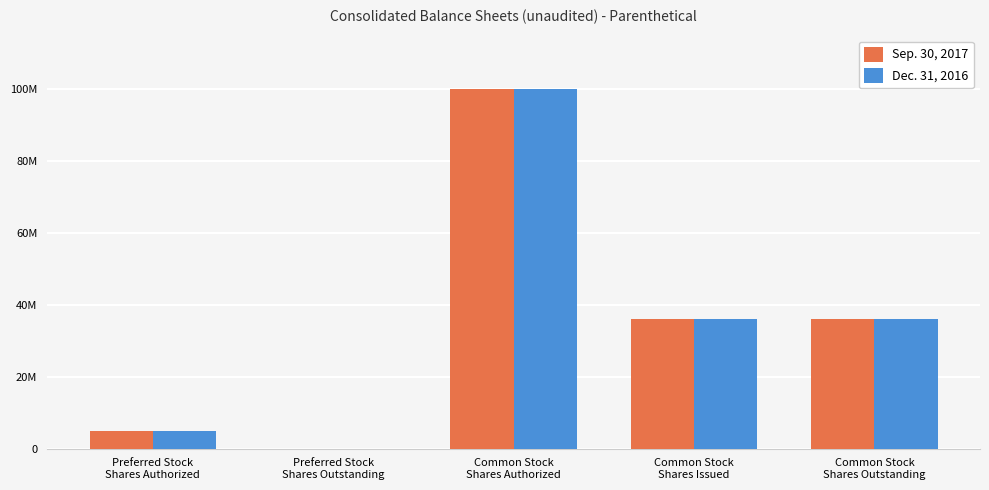

What is the difference between the Sep. 30, 2017 values at Common Stock
Shares Outstanding and Common Stock
Shares Authorized?

63797680